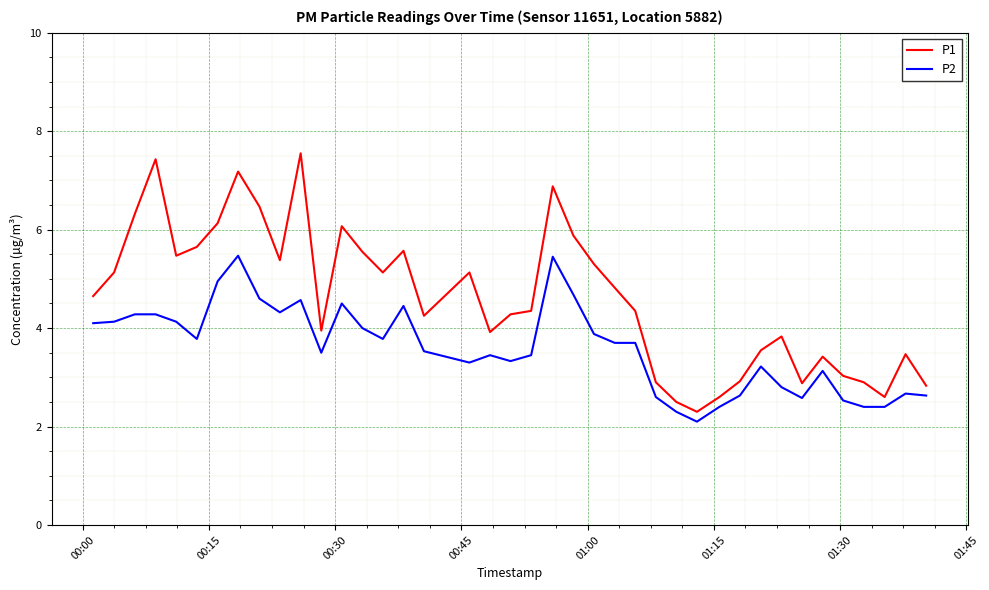

What is the smallest value displayed?

2.1